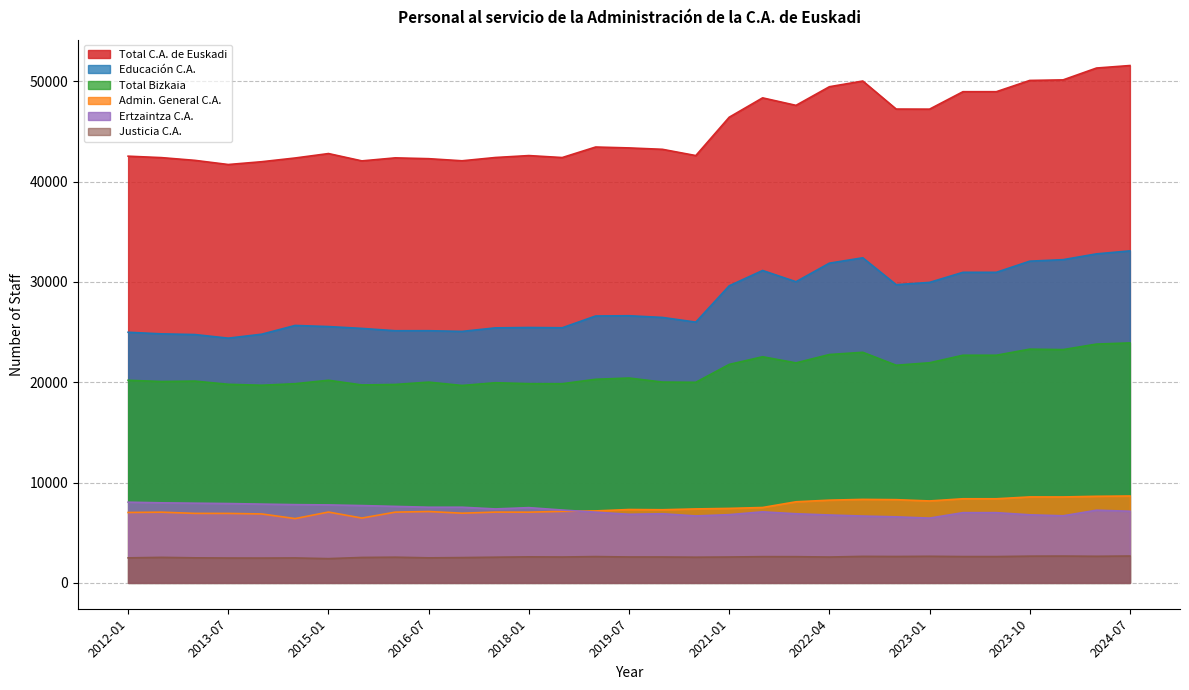

What is the difference between the Ertzaintza C.A. values at 2013-07 and 2014-01?

56